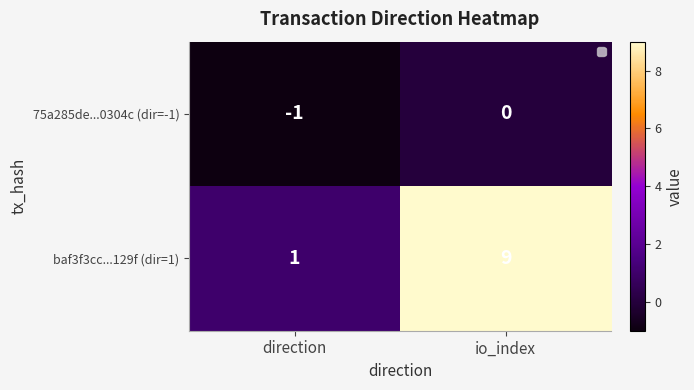

Which label corresponds to the smallest value in the chart?

direction